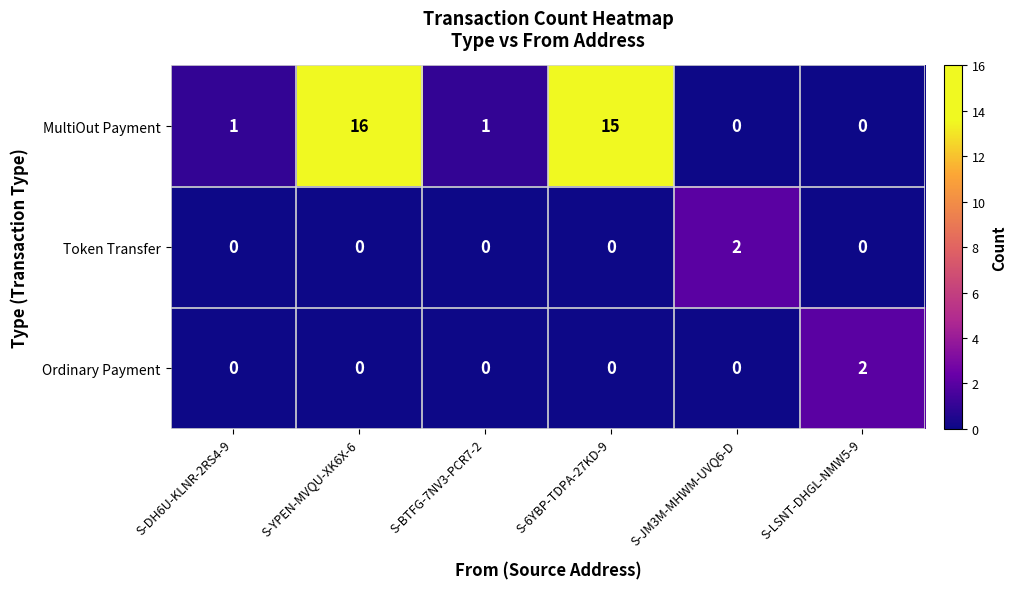

The value of Token Transfer at S-BTFG-7NV3-PCR7-2 is -1. True or false?

False